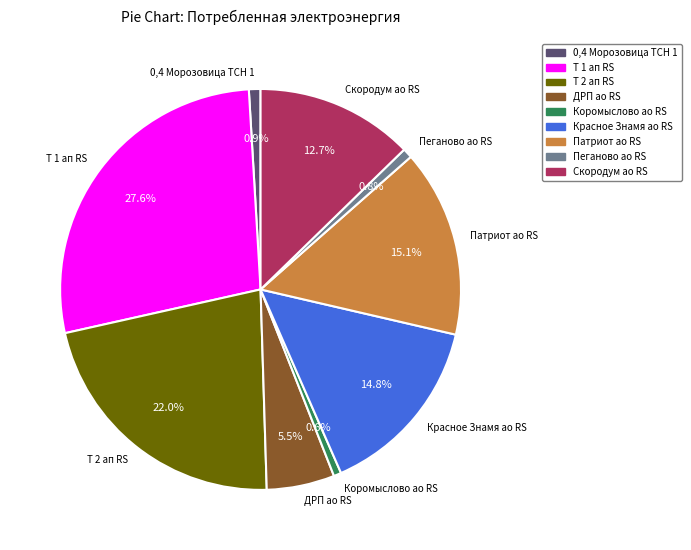

What is the largest slice in the pie chart?

Т 1 ап RS